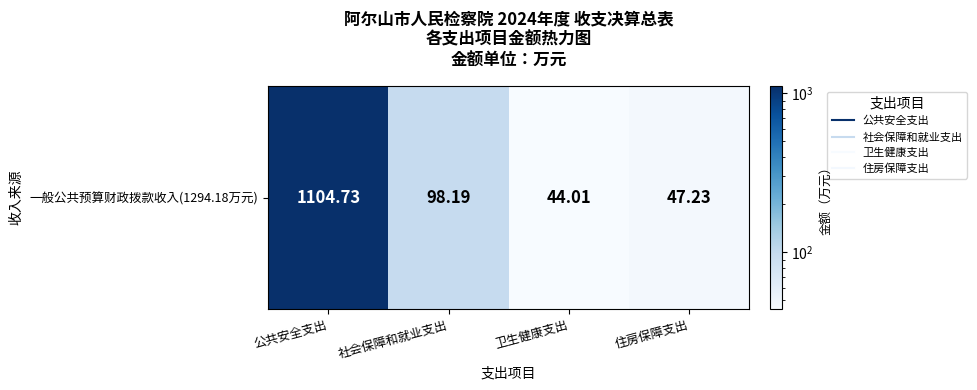

The value at 住房保障支出 is 47.2. True or false?

True